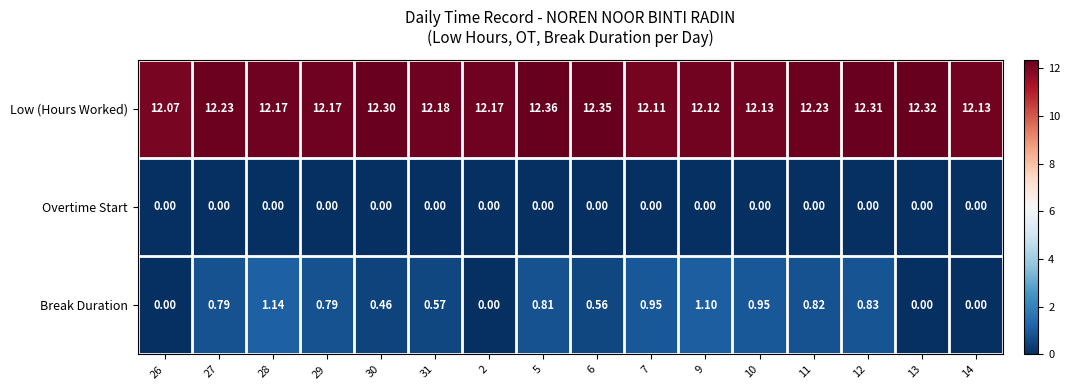

How many categories are shown in the chart?

16